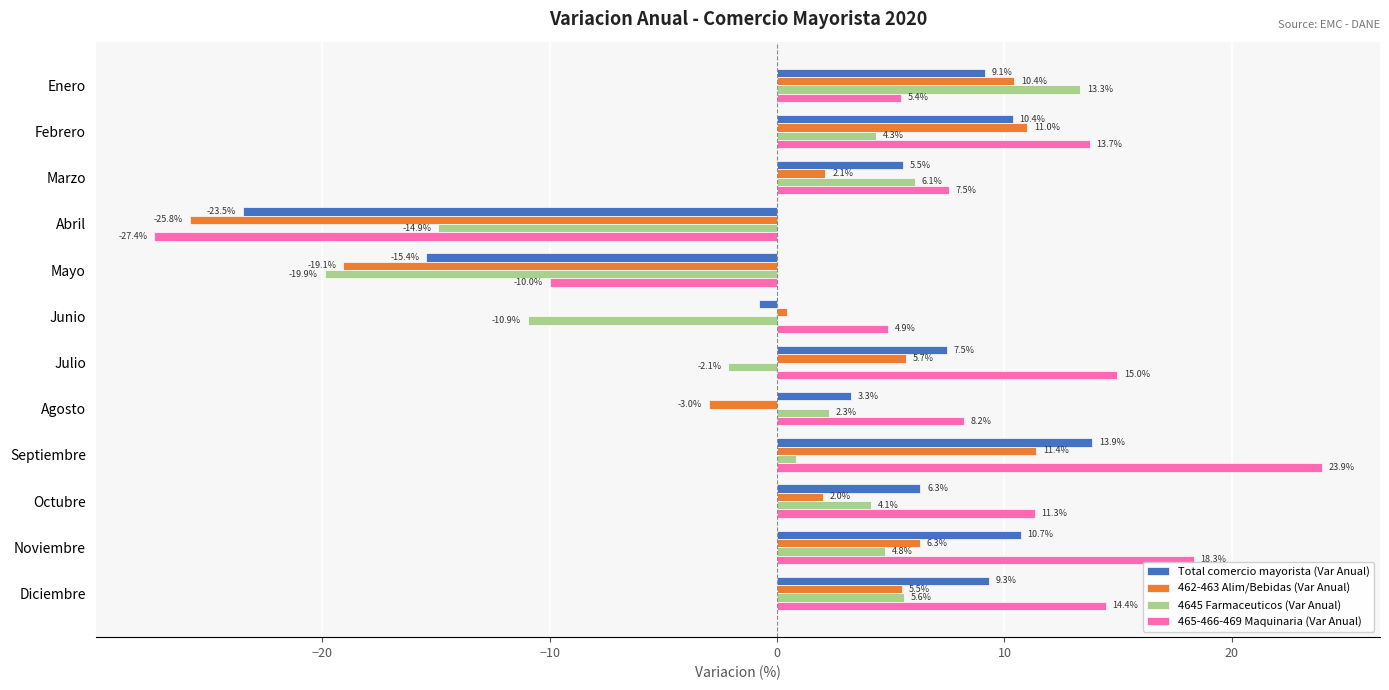

List the labels in order of 4645 Farmaceuticos (Var Anual) value, smallest first.

Mayo, Abril, Junio, Julio, Septiembre, Agosto, Octubre, Febrero, Noviembre, Diciembre, Marzo, Enero